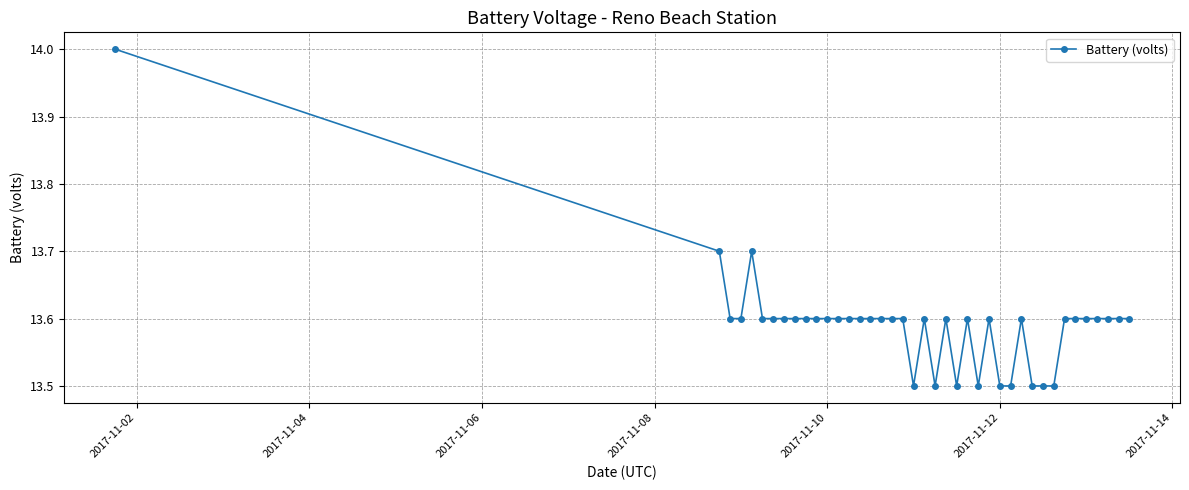

What is the average value?

13.6